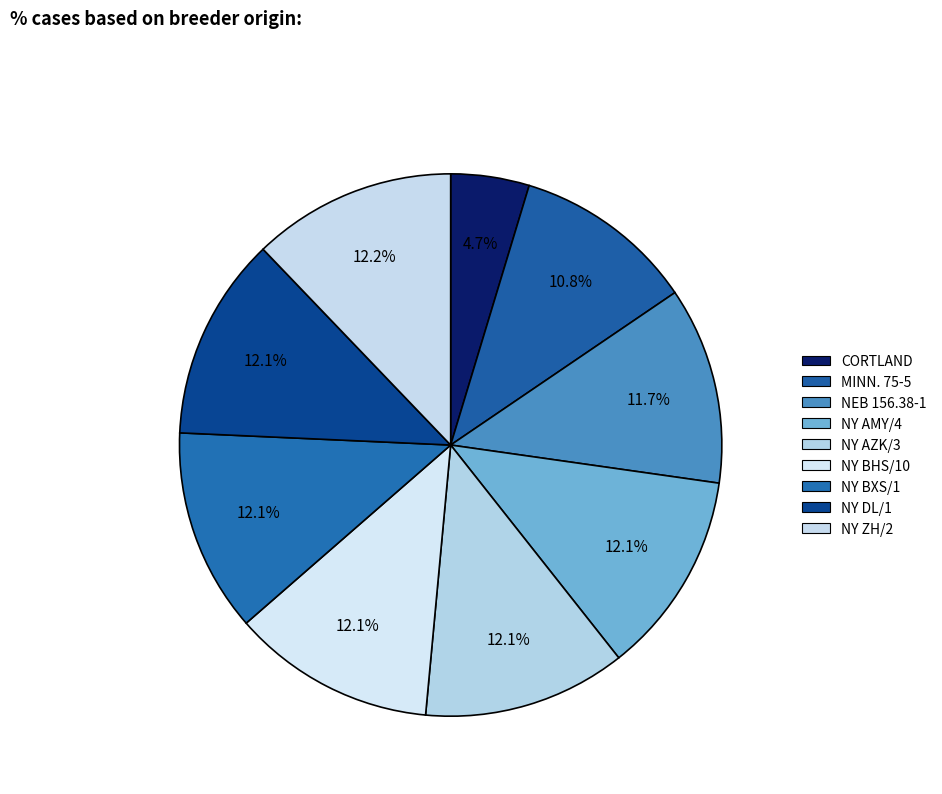

Is the sum of CORTLAND and NY ZH/2 greater than half?

No